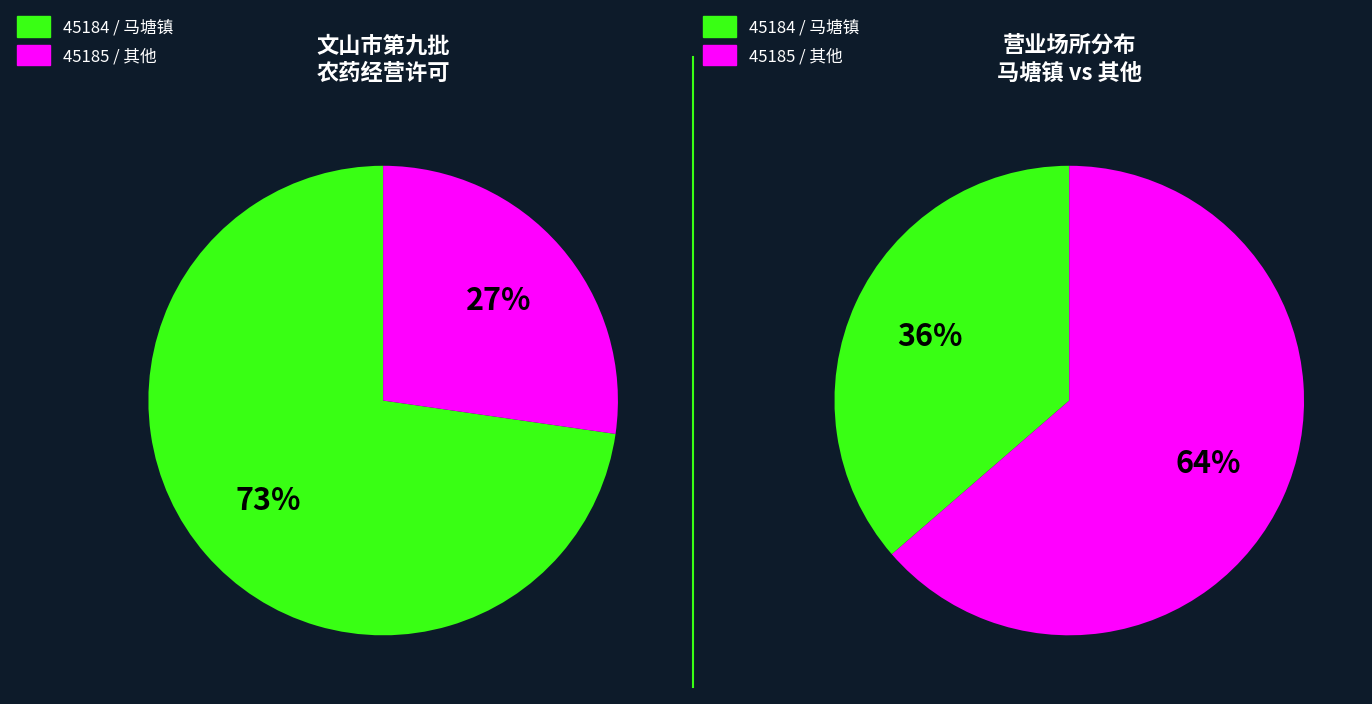

To the nearest percent, what is the difference between the largest and smallest slice percentages?

45%